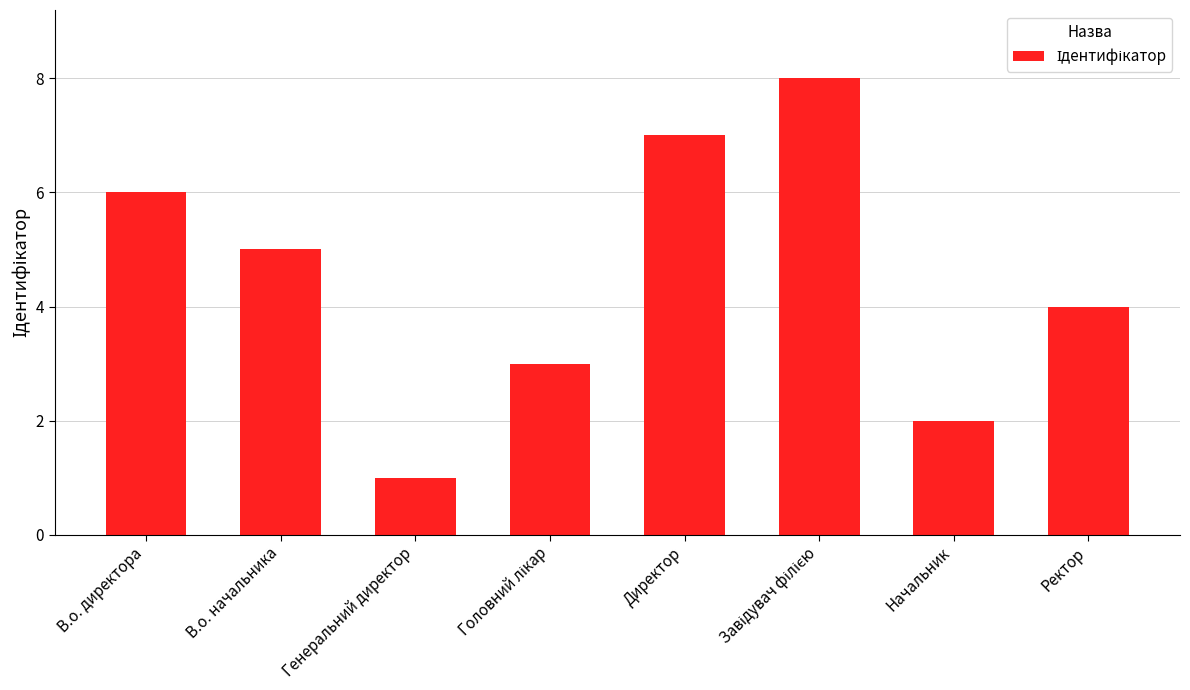

What is the label of the 3rd bar from the left?

Генеральний директор